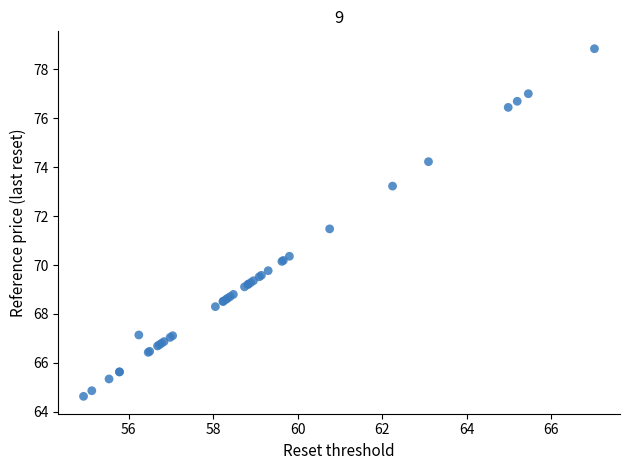

What Y value in the scatter plot is closest to 71?

71.5